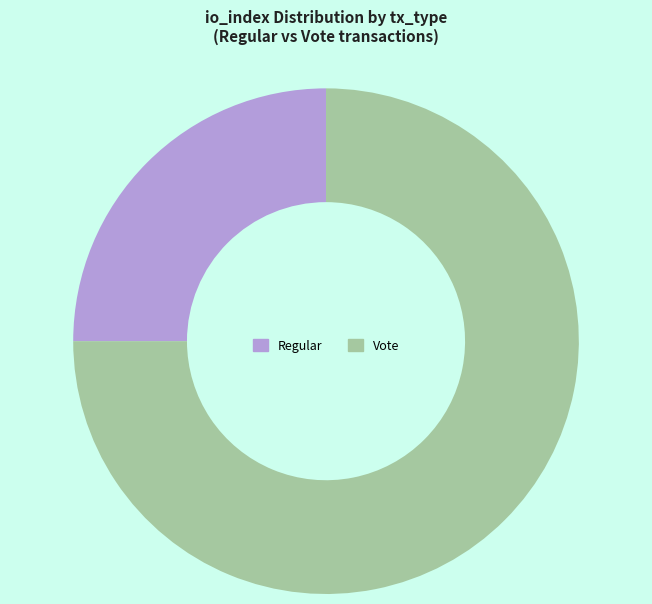

Do Regular and Vote together represent more than half of the pie?

Yes